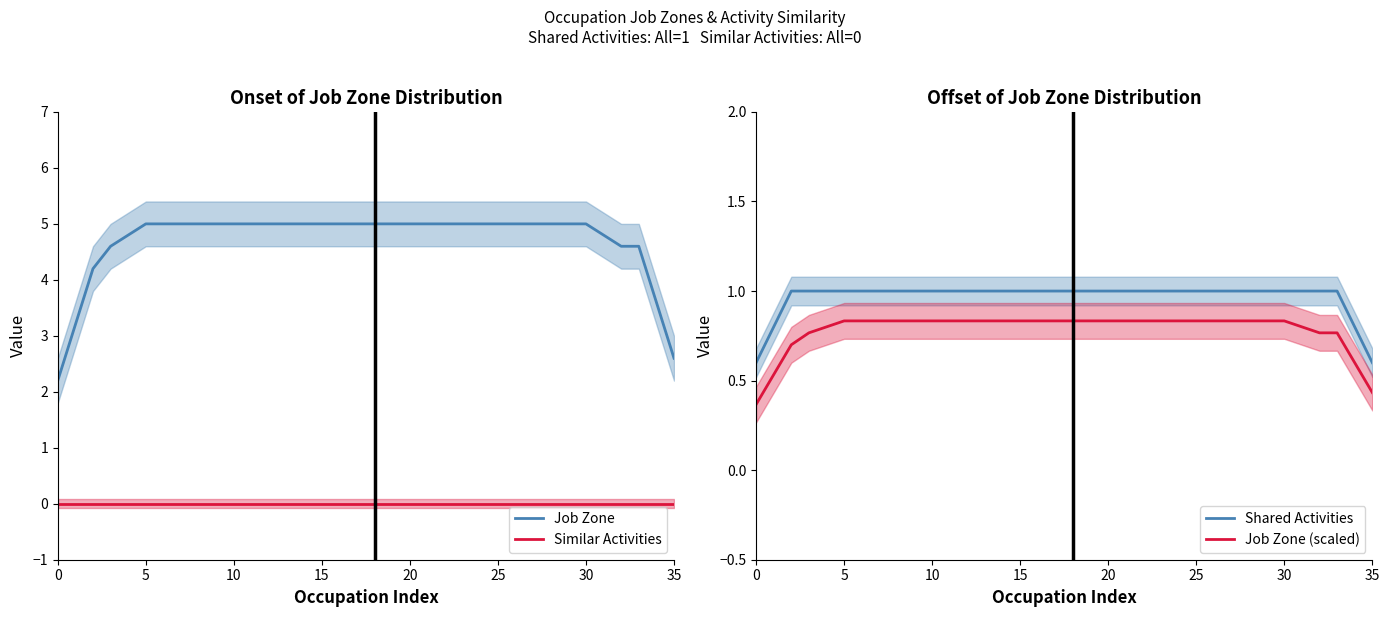

What is the label of the 26th point from the right?

10